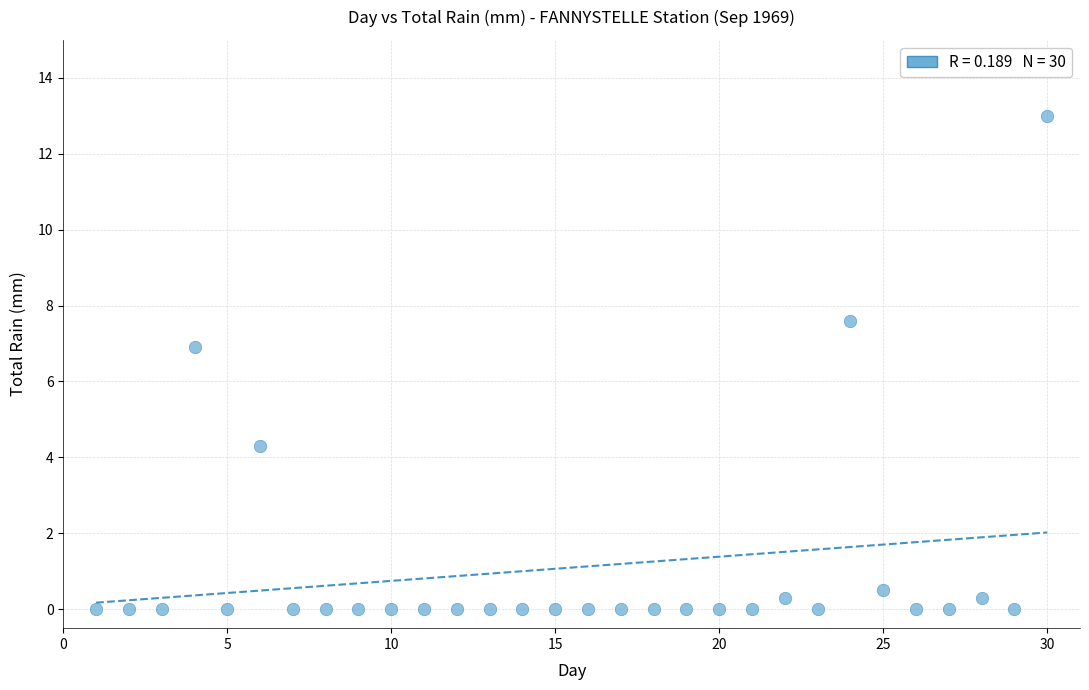

What is the range of Y values (max minus min)?

13.0